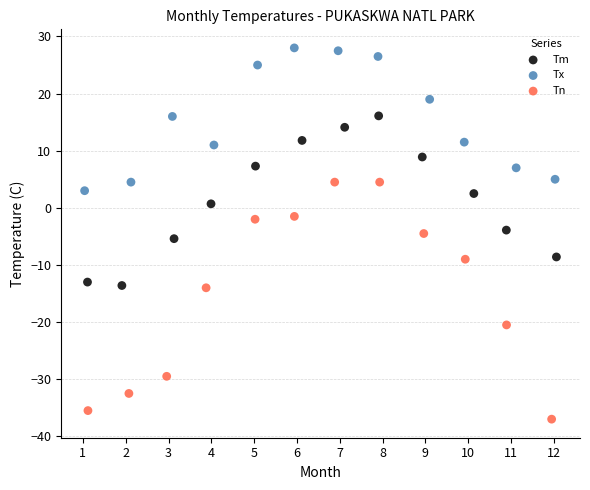

Which series contains the lowest Y value?

Tn